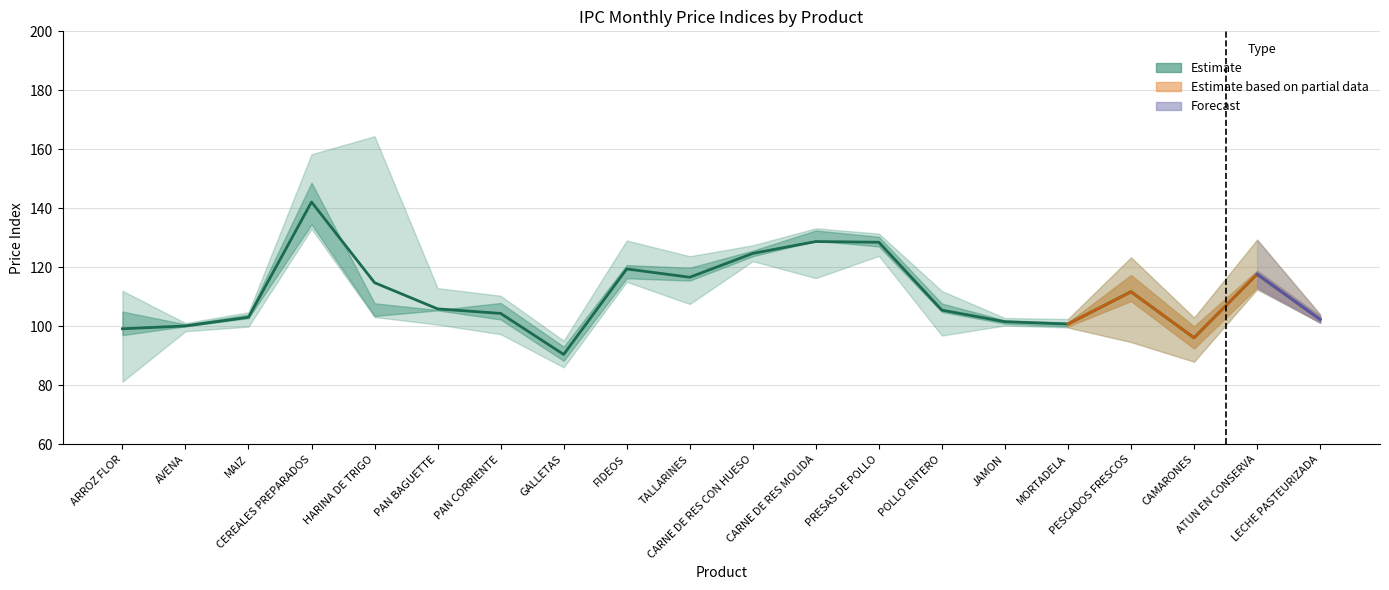

Reading left to right, transcribe all the data shown in this chart.

PROMEDIO: 99.0	100.4	103.2	141.1	108.5	105.5	102.1	91.3	118.4	115.4	124.8	128.6	129.4	105.5	100.3	100.7	111.3	96.9	117.0	102.1
2007-11-01: 106.8	100.8	104.8	158.3	164.4	113.0	109.1	88.3	129.1	123.8	124.5	133.0	126.3	112.0	102.1	101.5	118.1	88.0	129.4	104.0
2007-09-01: 112.1	101.1	104.0	151.2	105.7	105.4	110.4	88.3	121.6	121.2	126.0	133.2	130.7	108.5	101.7	102.5	94.7	91.1	119.5	104.0
2007-04-01: 96.4	99.9	102.7	134.6	103.5	105.5	97.3	95.2	116.3	116.0	123.5	130.3	131.4	105.4	100.7	100.7	123.4	101.0	112.6	101.3
2007-05-01: 99.7	100.3	104.0	134.6	103.5	105.5	103.0	93.7	116.3	116.0	122.1	131.0	129.3	104.7	101.9	99.7	115.1	96.7	112.6	101.3
2006-10-01: 81.2	98.3	99.9	133.1	103.2	100.6	104.4	86.1	115.1	107.6	127.5	116.4	123.9	96.9	102.8	99.6	107.7	103.0	115.0	101.3